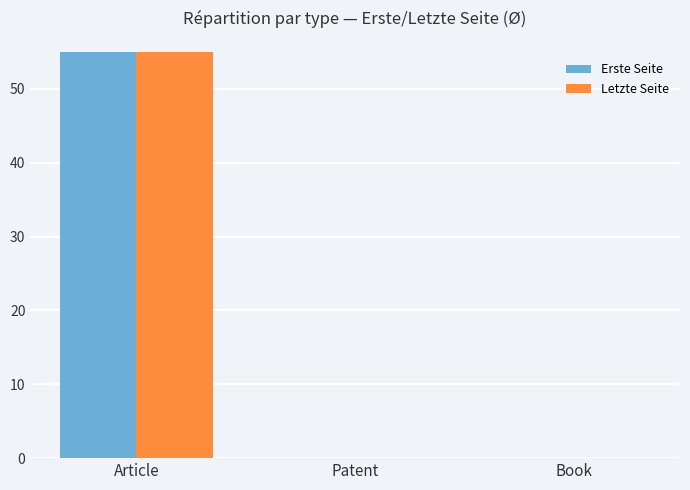

Which has a higher value, Book or Patent?

Book